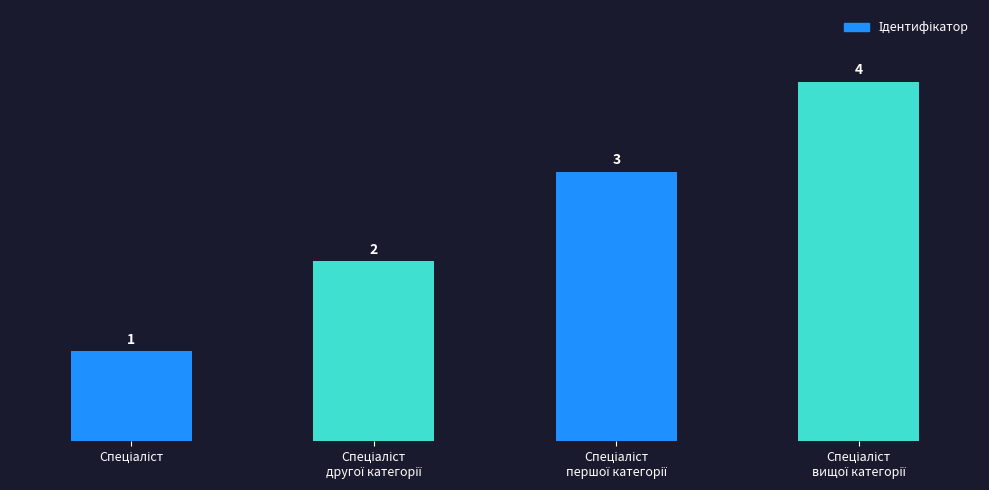

What is the value of the 4th bar from the left?

4